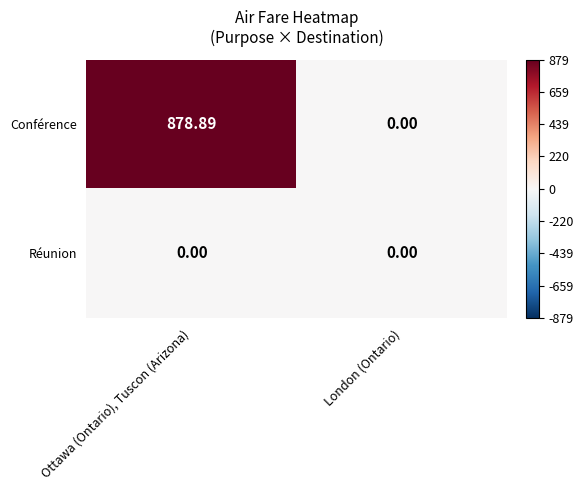

Where is Conférence nearest to the value 439?

London (Ontario)